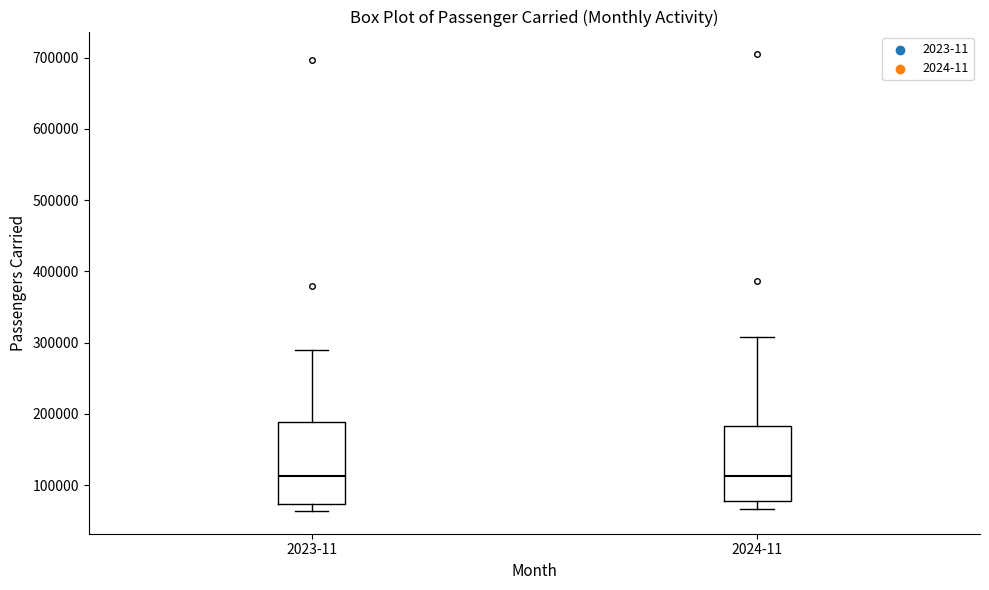

Reading left to right, read every box against the y-axis: the position of its median line, the range the box covers, and the ends of its whiskers. The values are not printed on the chart, so give them approximately, as read against the axis.

2023-11: median 110000, box 70000 to 190000, whiskers 60000 to 290000
2024-11: median 110000, box 80000 to 180000, whiskers 70000 to 310000